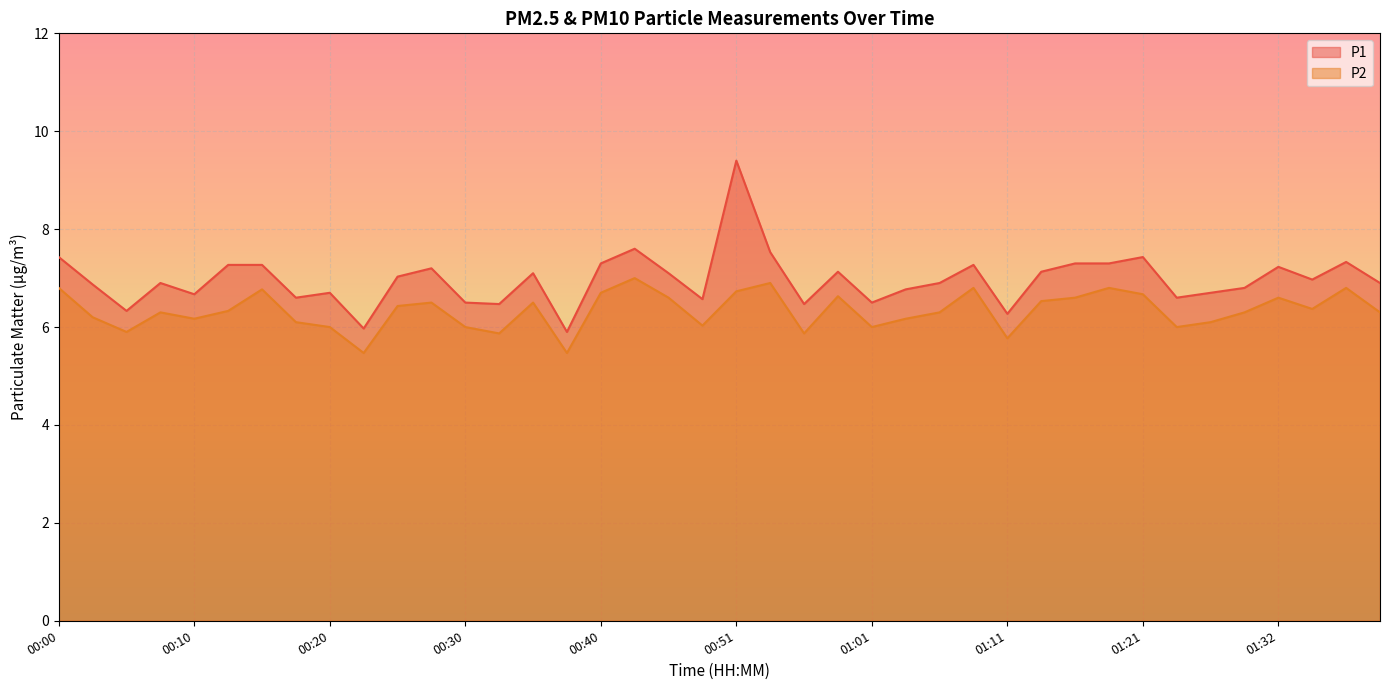

Which series has the largest total across all categories?

P1